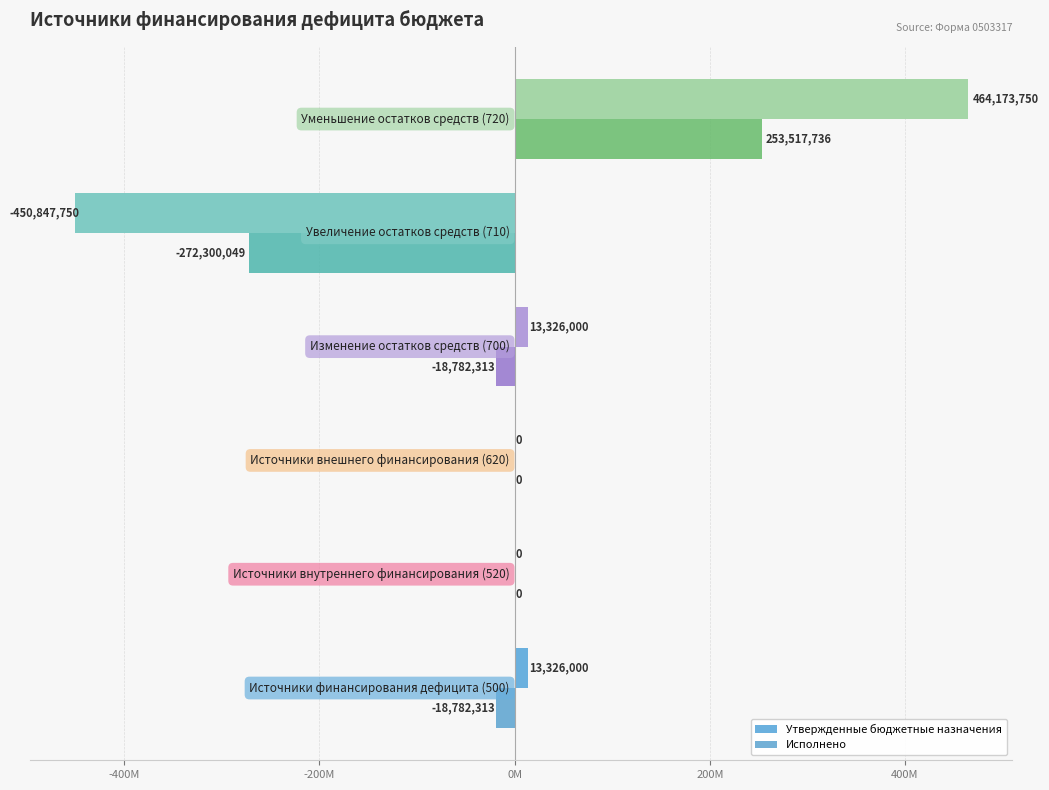

How many positive values does the Утвержденные бюджетные назначения series have?

3